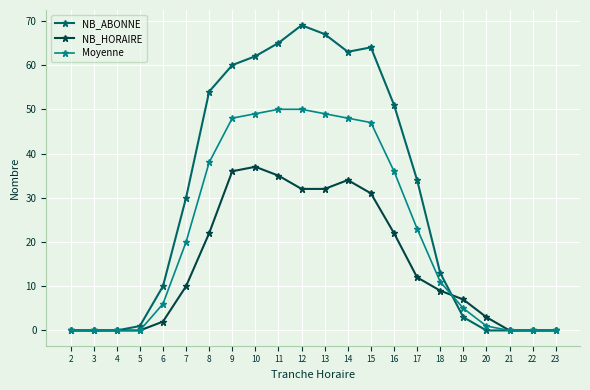

Is the value of Moyenne at 7 greater than the value of NB_ABONNE at 9?

No